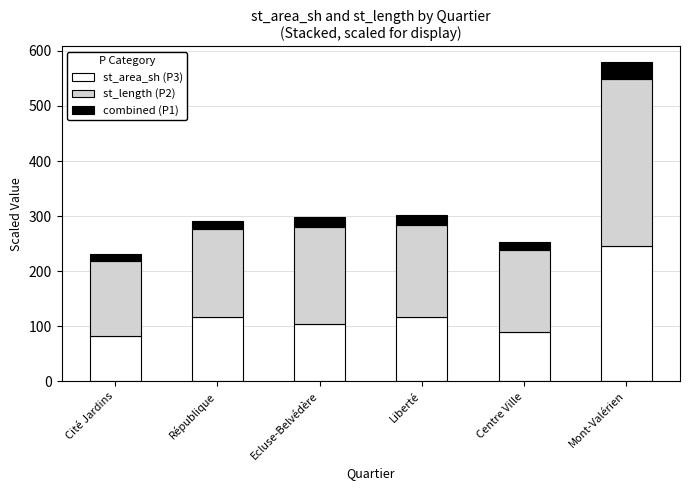

The st_area_sh (P3) series shows 64.1 at Liberté. True or false?

False